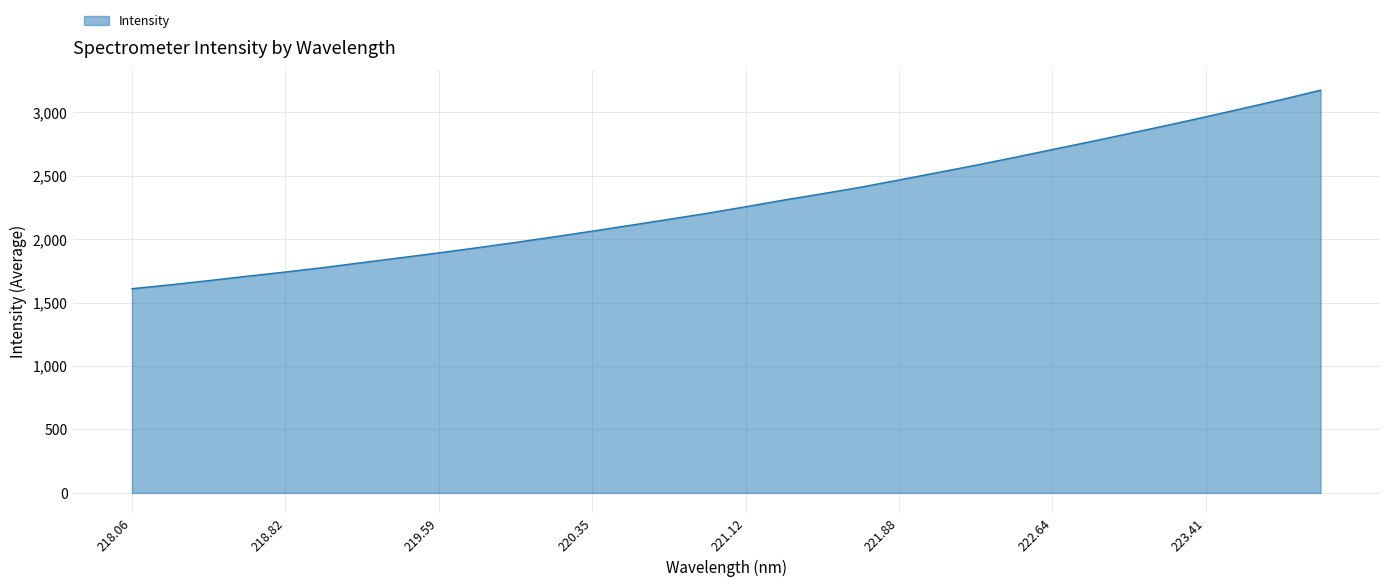

How many lines are shown in the chart?

1